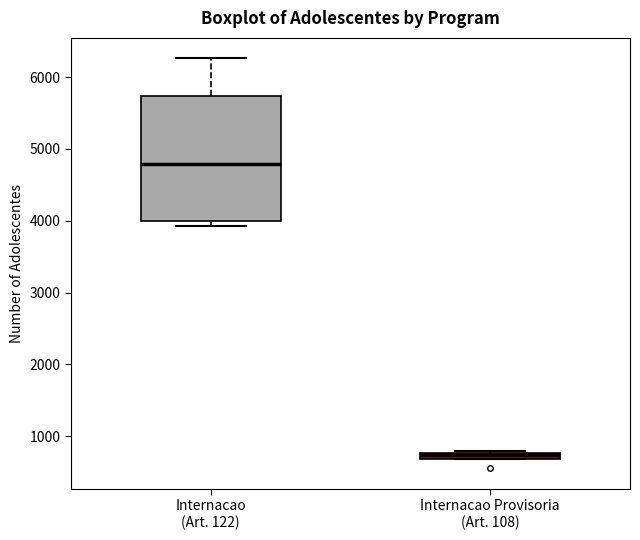

Which box's median line is the highest?

Internacao (Art. 122)